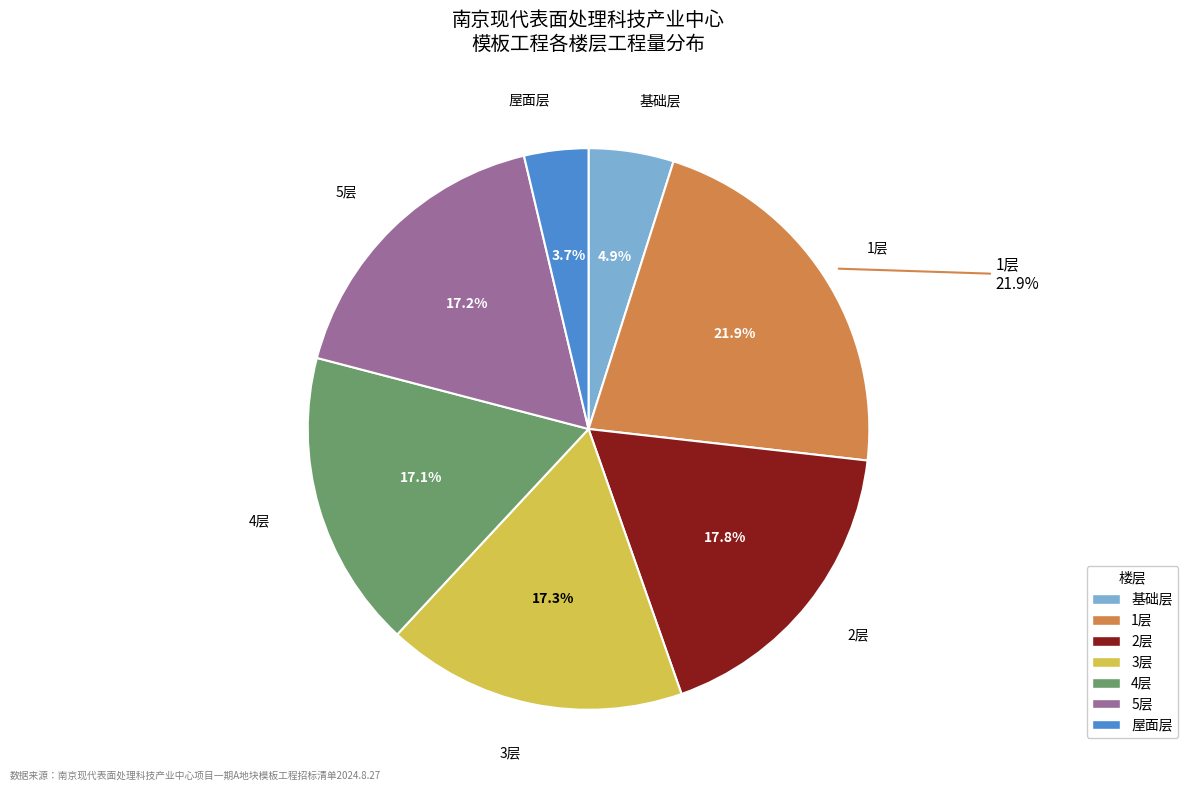

True or false: 基础层 accounts for 15% of the total.

False